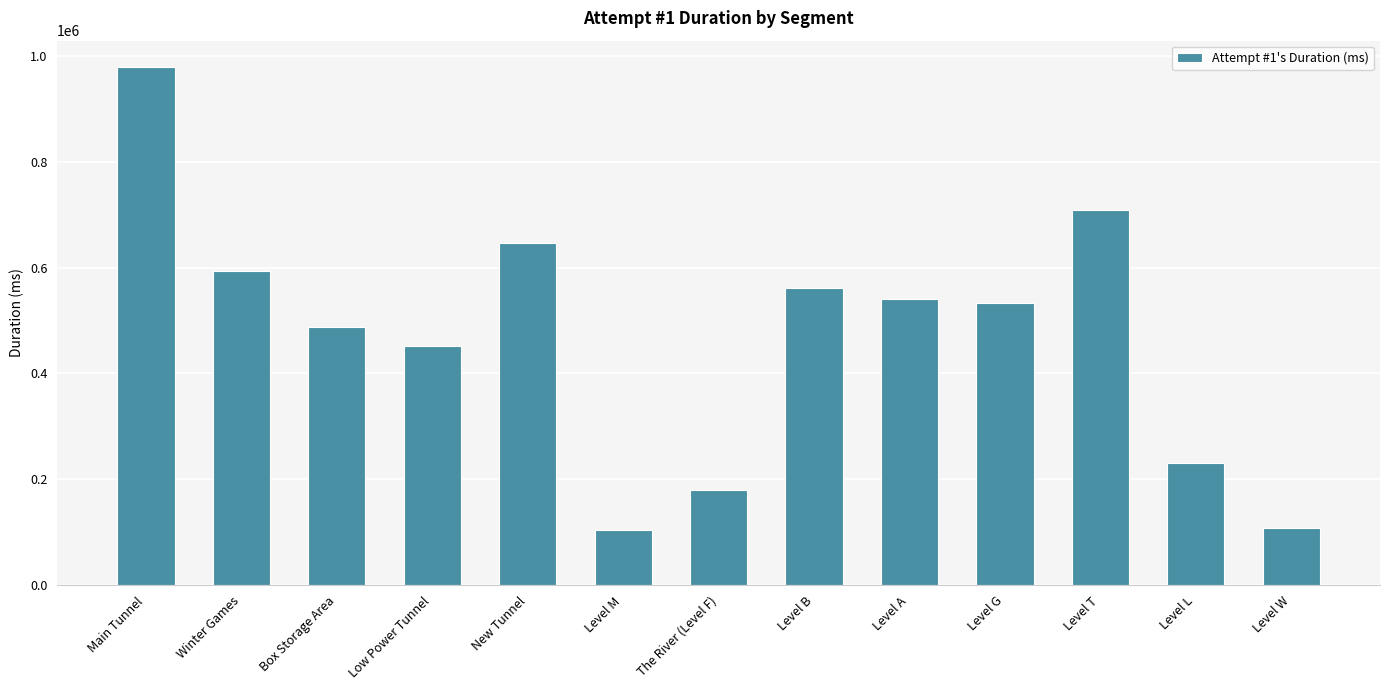

What is the ratio of the value at Level L to the value at Level M?

2.2